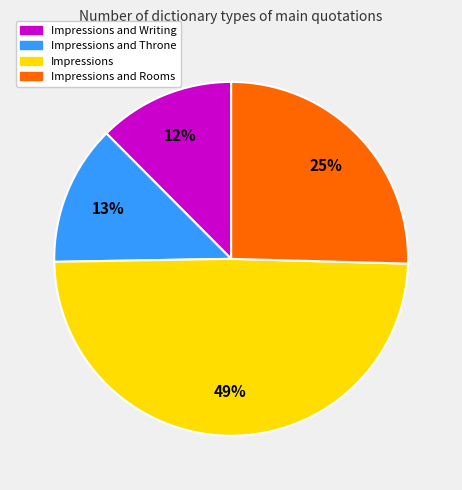

To the nearest percent, what is the average slice percentage?

25%